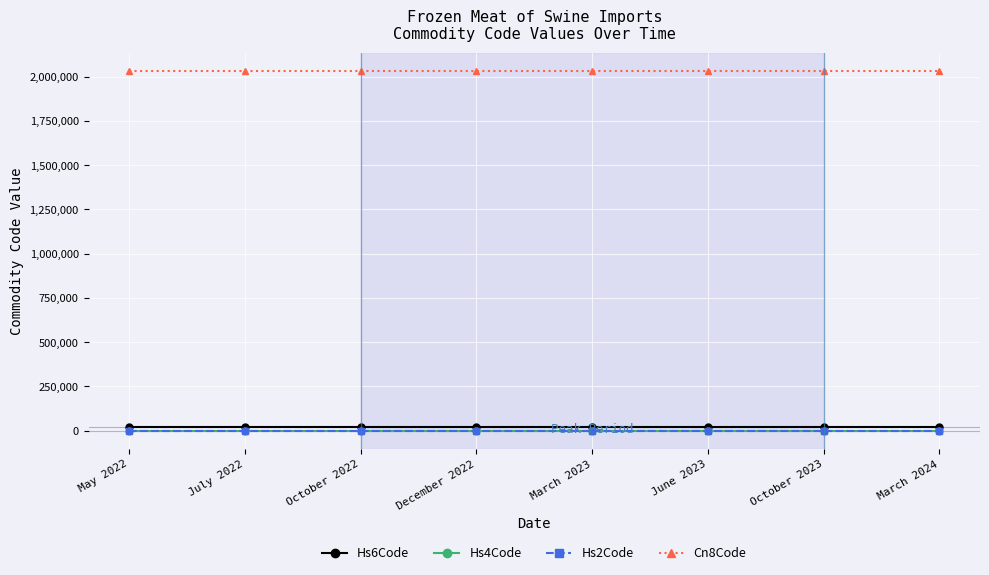

The Cn8Code series shows 3351502 at October 2023. True or false?

False